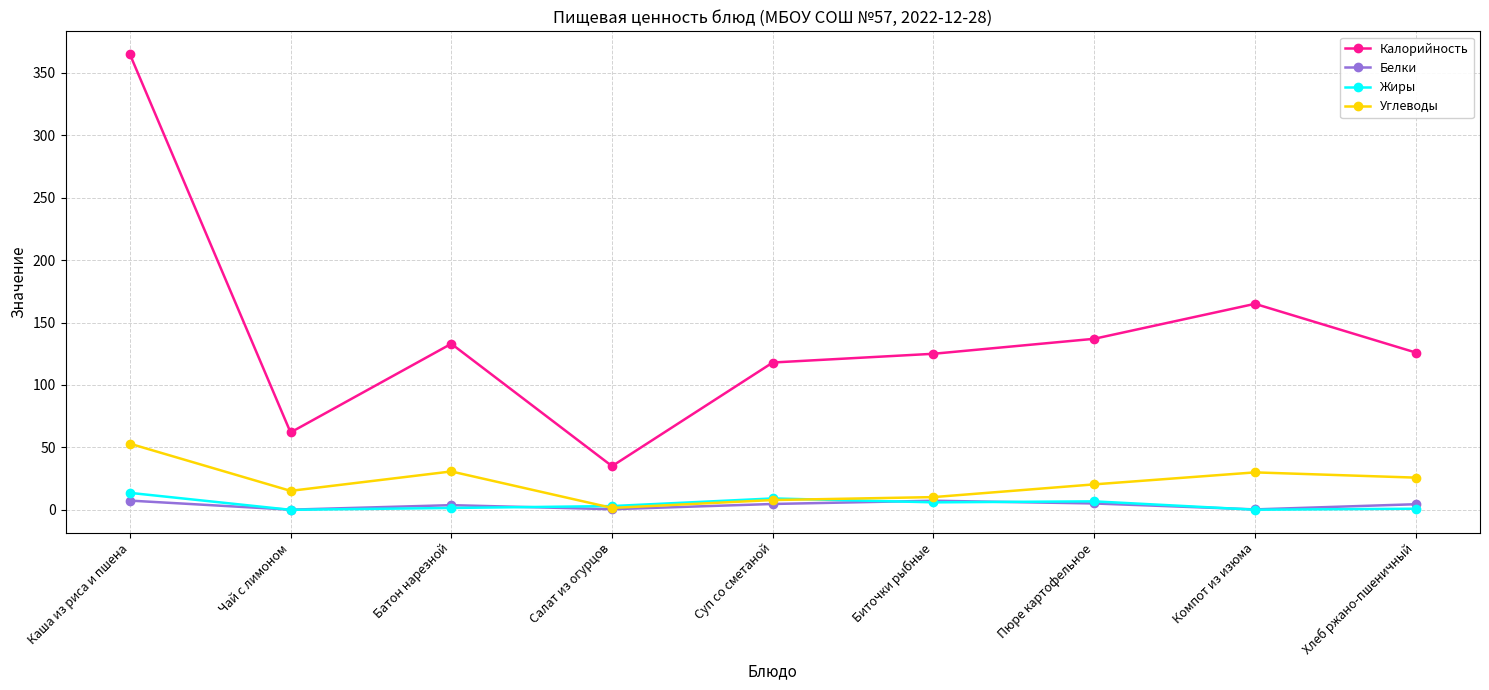

List the series in order of their peak value, highest first.

Калорийность, Углеводы, Жиры, Белки